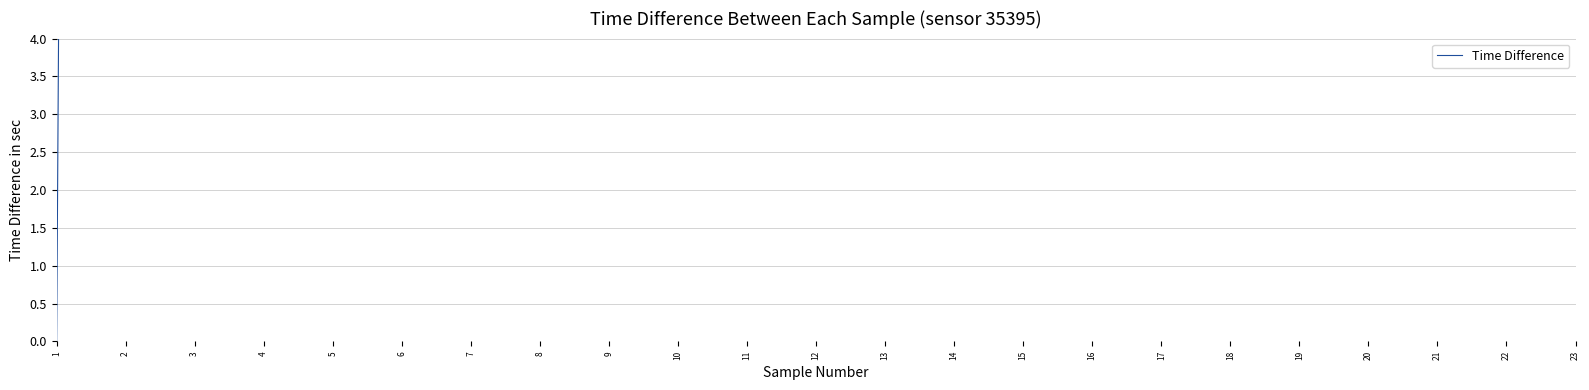

What is the maximum value shown in the chart?

57482